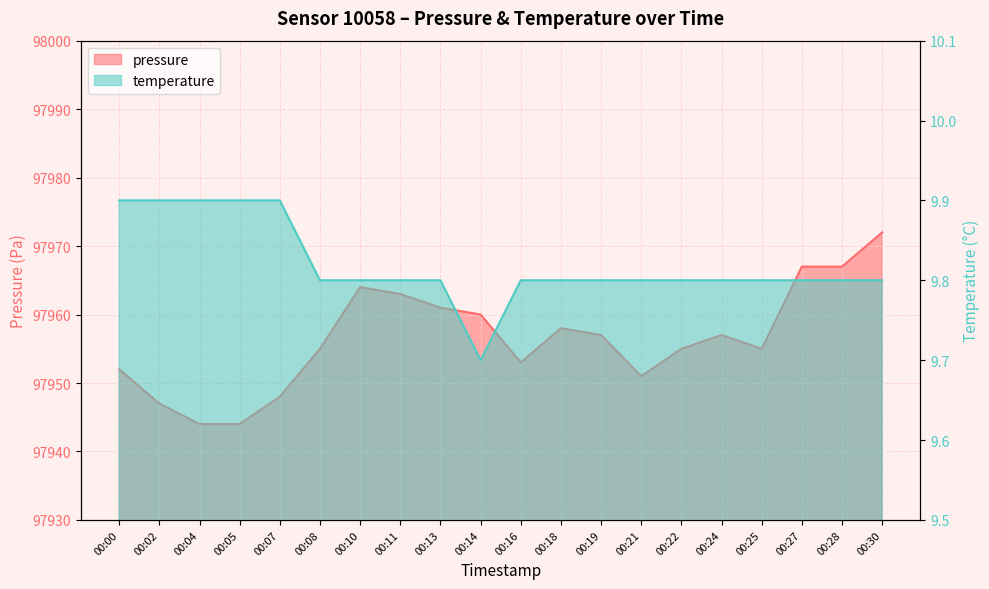

At how many categories does at least one series exceed 16559?

20